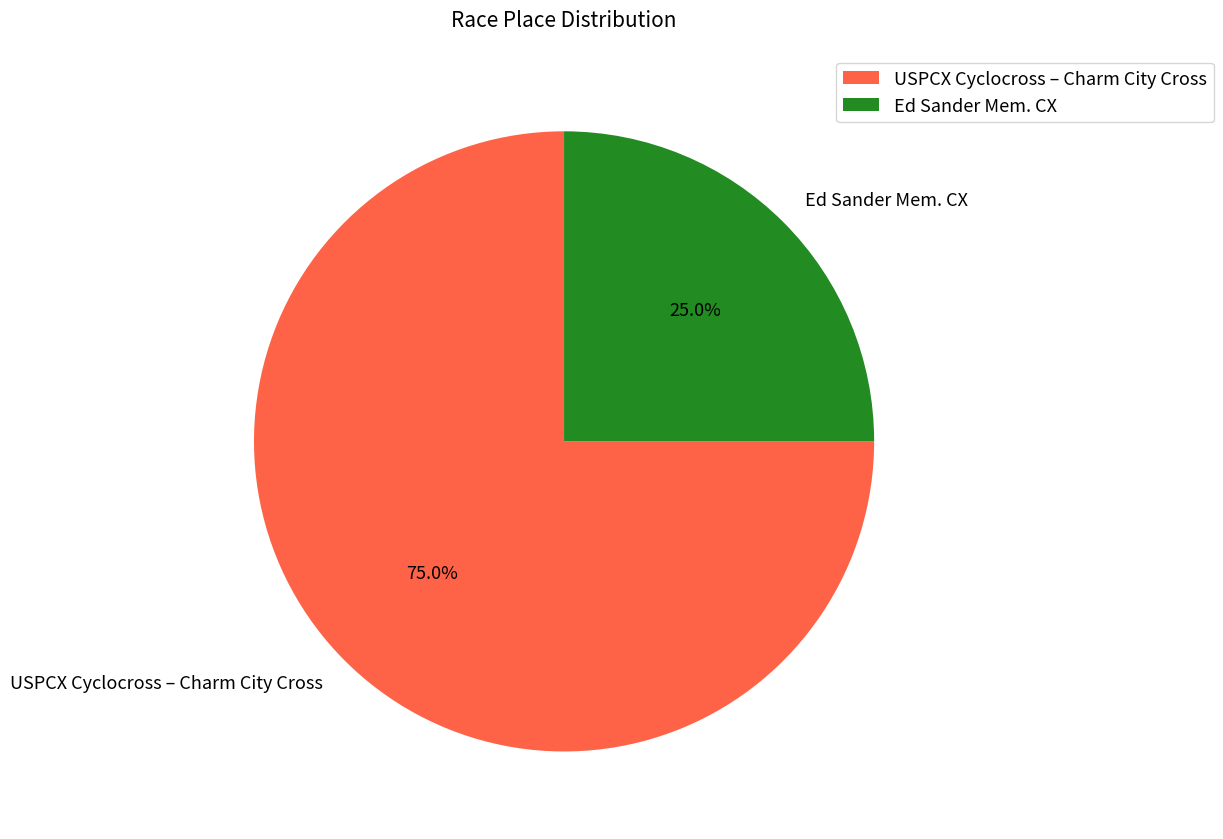

Which category has the biggest portion of the pie?

USPCX Cyclocross – Charm City Cross